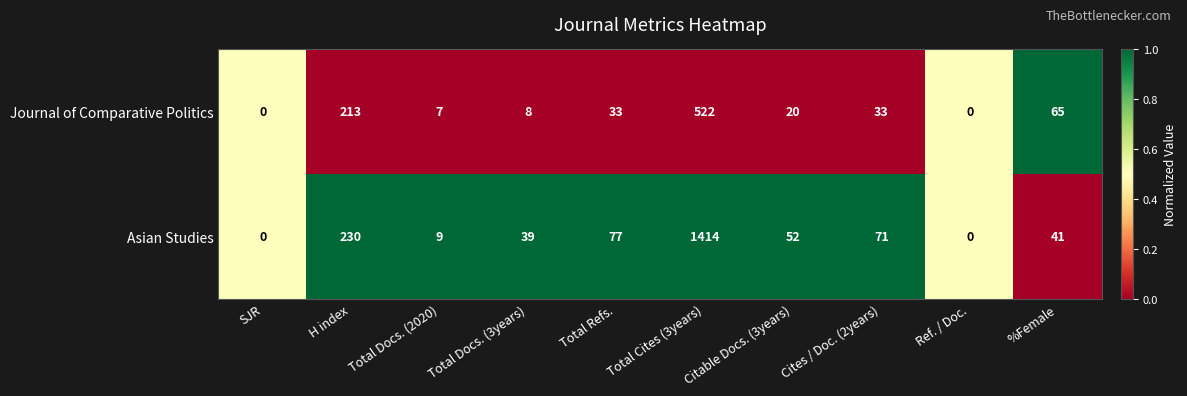

What is the difference between the highest and lowest values at H index?

17